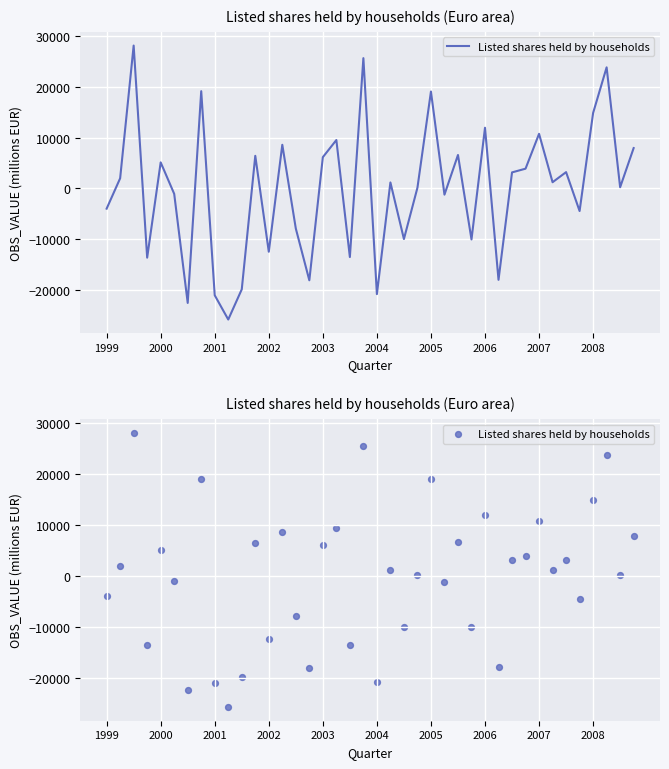

Approximately how many times larger is the value at 37 compared to 38?

96.5